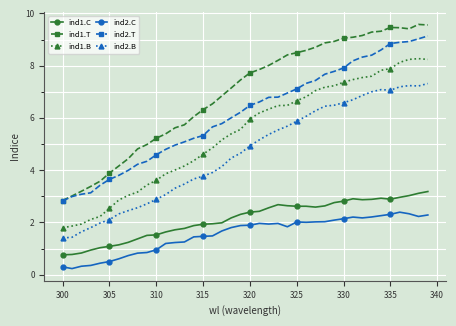

True or false: ind1.B and ind1.C cross at least once.

False